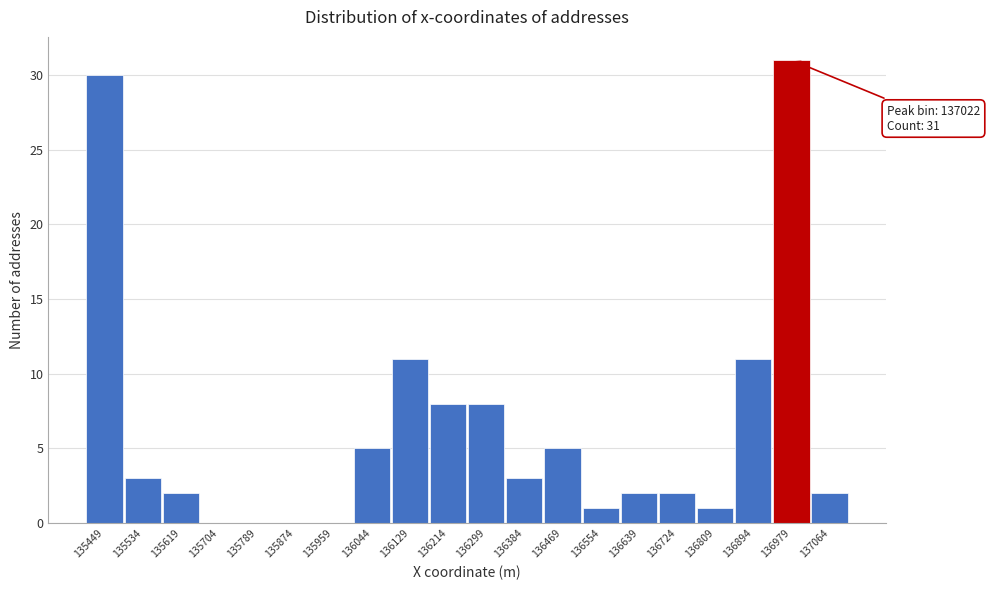

Reading right to left, transcribe all the data shown in this chart.

137064=2	136979=31	136894=11	136809=1	136724=2	136639=2	136554=1	136469=5	136384=3	136299=8	136214=8	136129=11	136044=5	135959=0	135874=0	135789=0	135704=0	135619=2	135534=3	135449=30